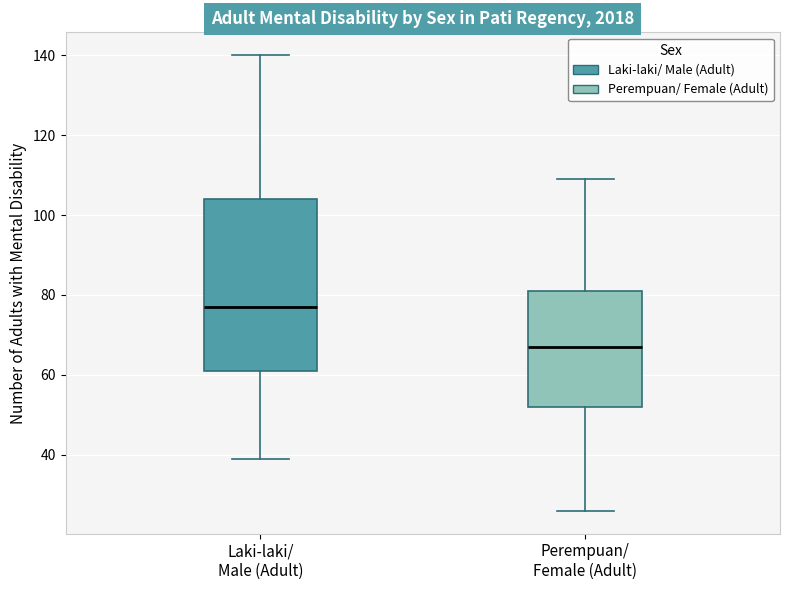

Where does the upper whisker of the box for Perempuan/ Female (Adult) end on the y-axis? The values are not printed on the chart, so give them approximately, as read against the axis.

110